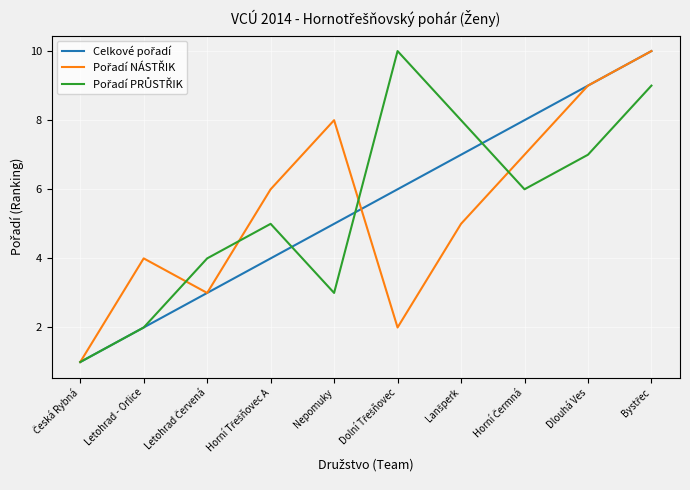

How many distinct data groups are displayed?

3